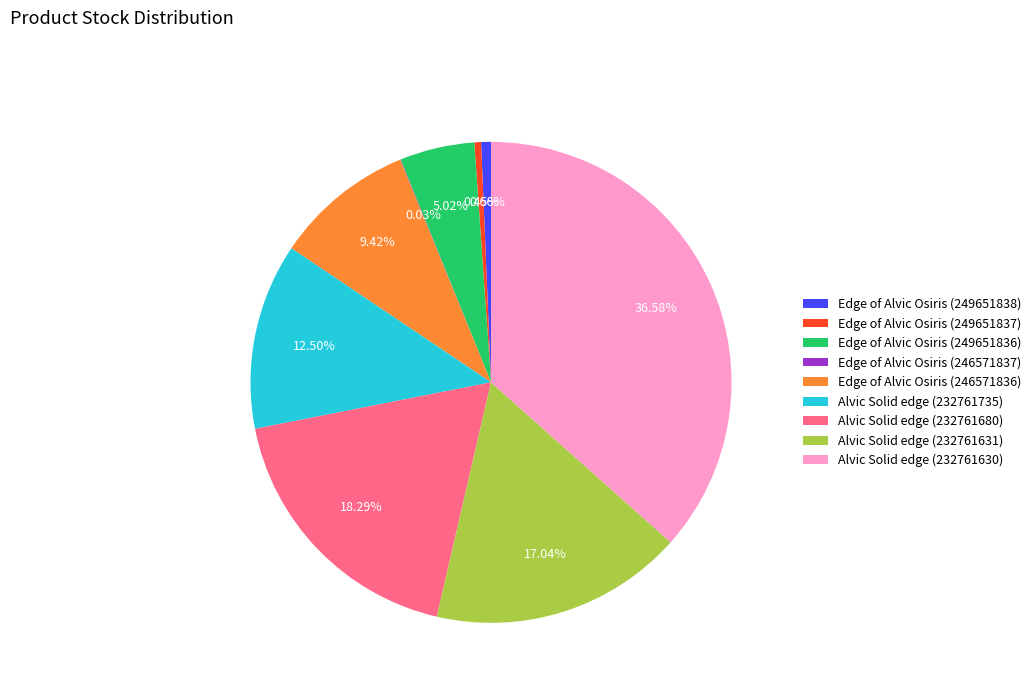

Is Alvic Solid edge (232761630) the majority of the pie?

No